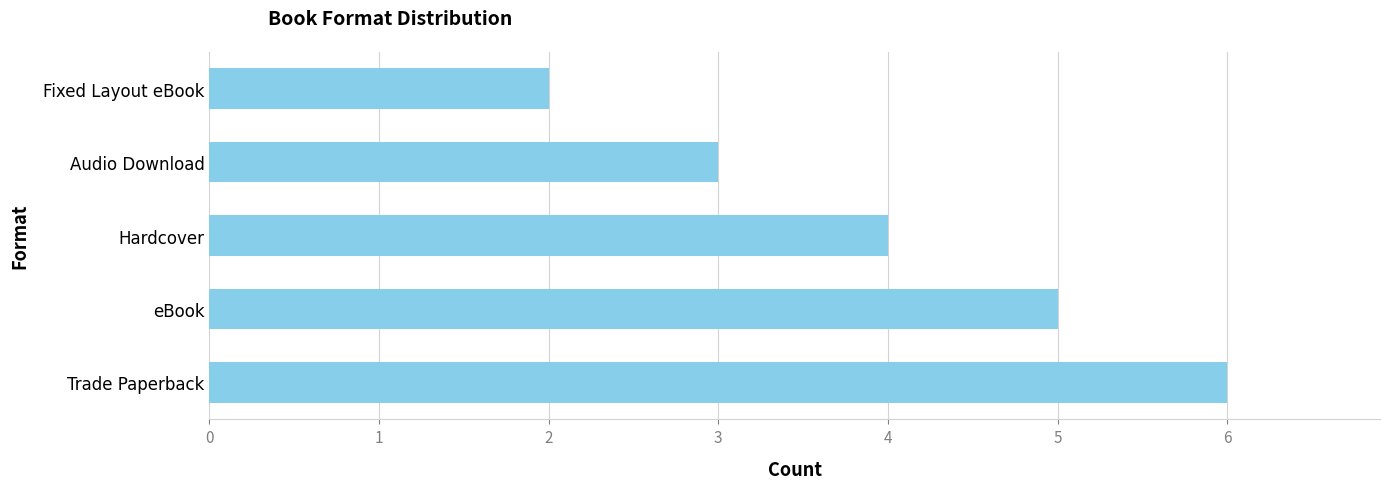

Reading bottom to top, transcribe all the data shown in this chart.

6	5	4	3	2